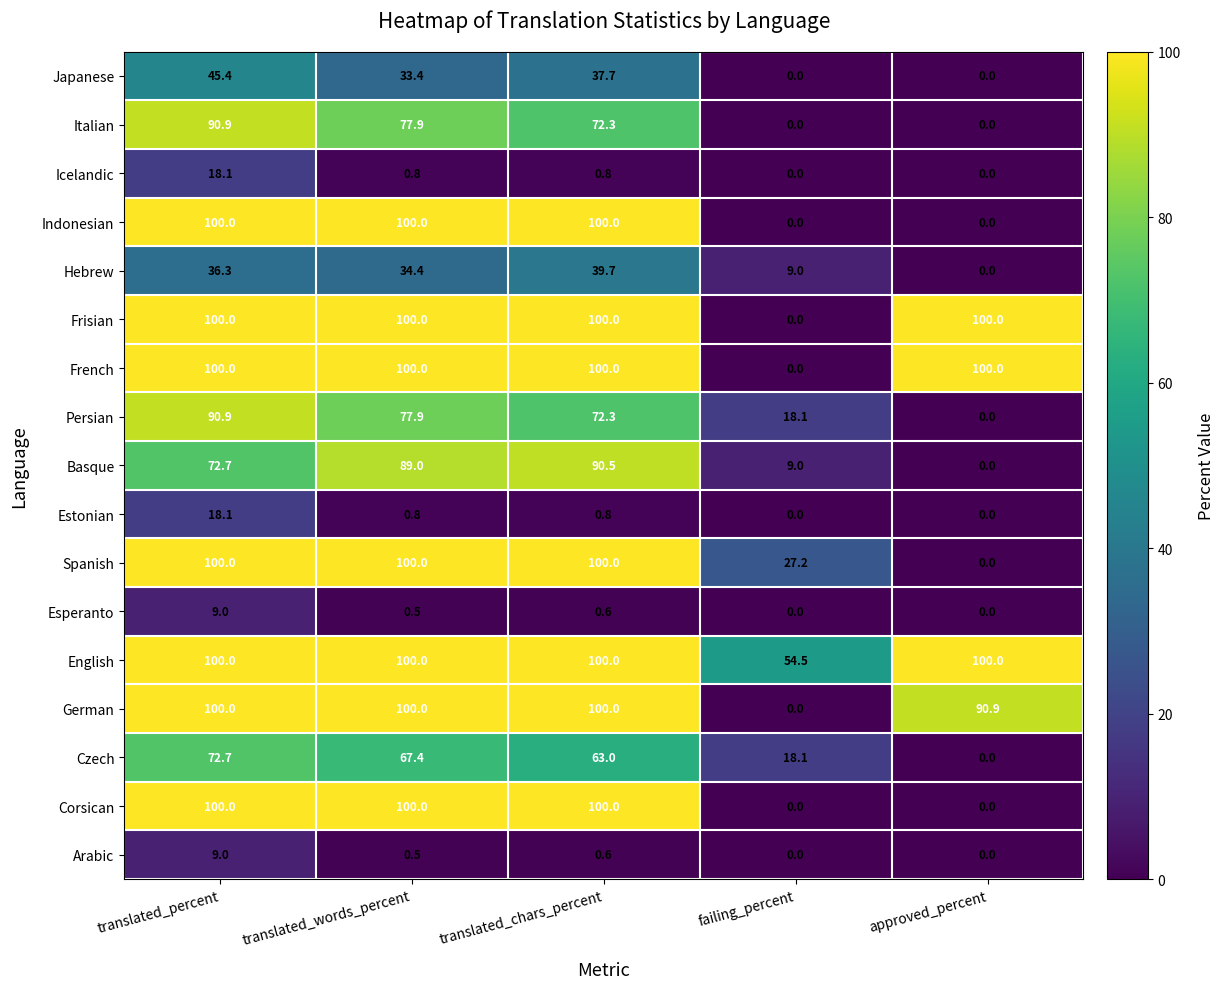

At which category is the sum across all series the highest?

translated_percent